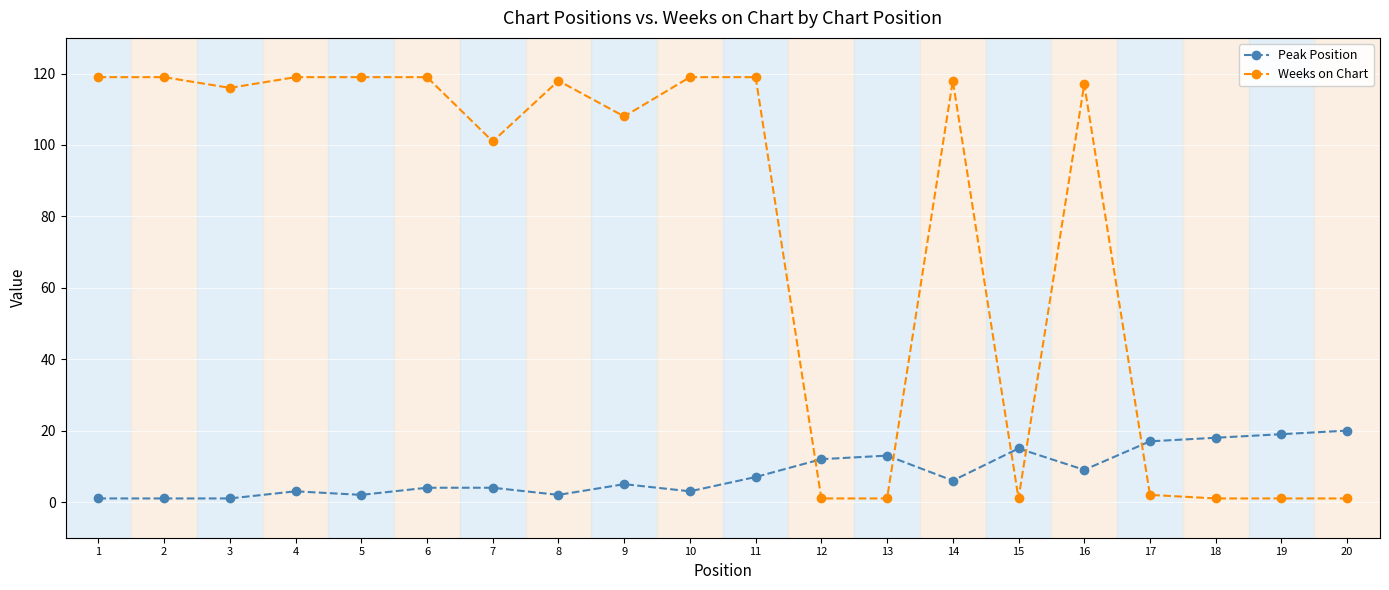

How many values in the Peak Position series are below 6?

10